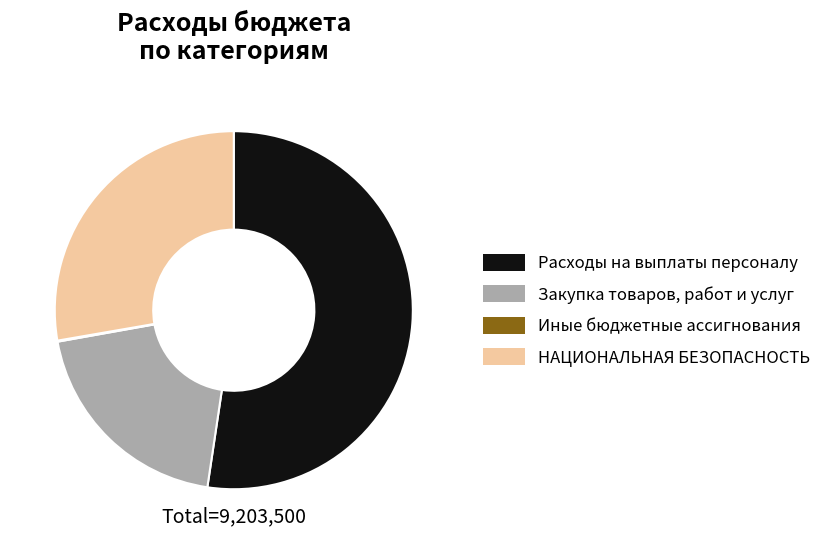

Which slice is the largest?

Расходы на выплаты персоналу